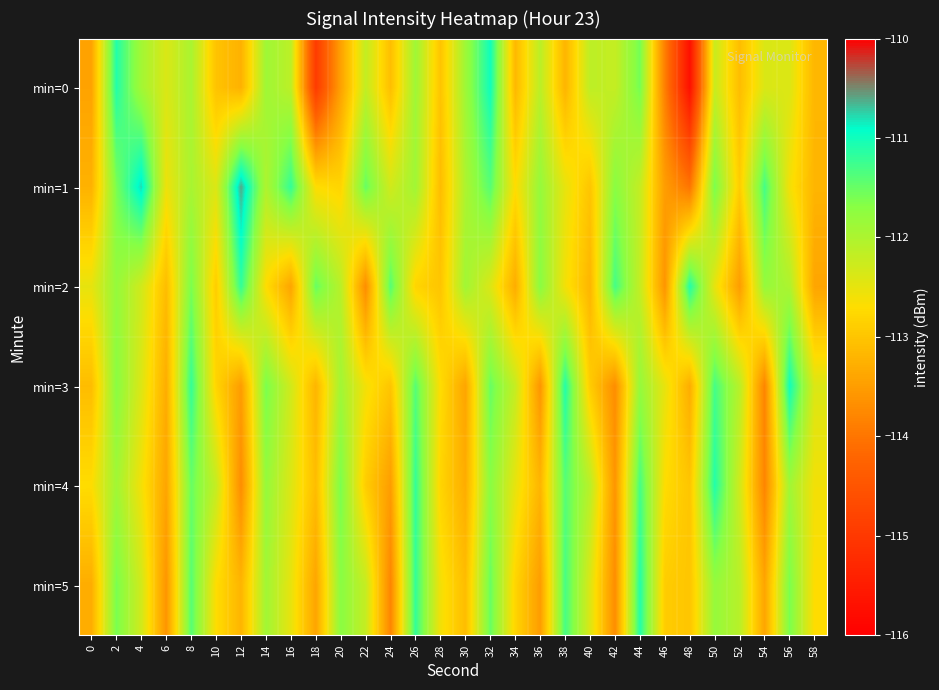

Which series has the largest range (max minus min)?

min=0